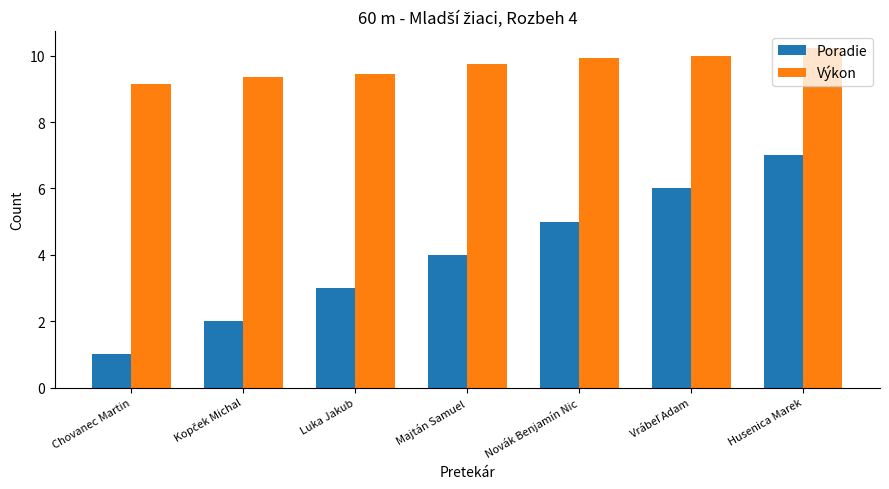

At which category does the chart reach its peak across all series?

Husenica Marek